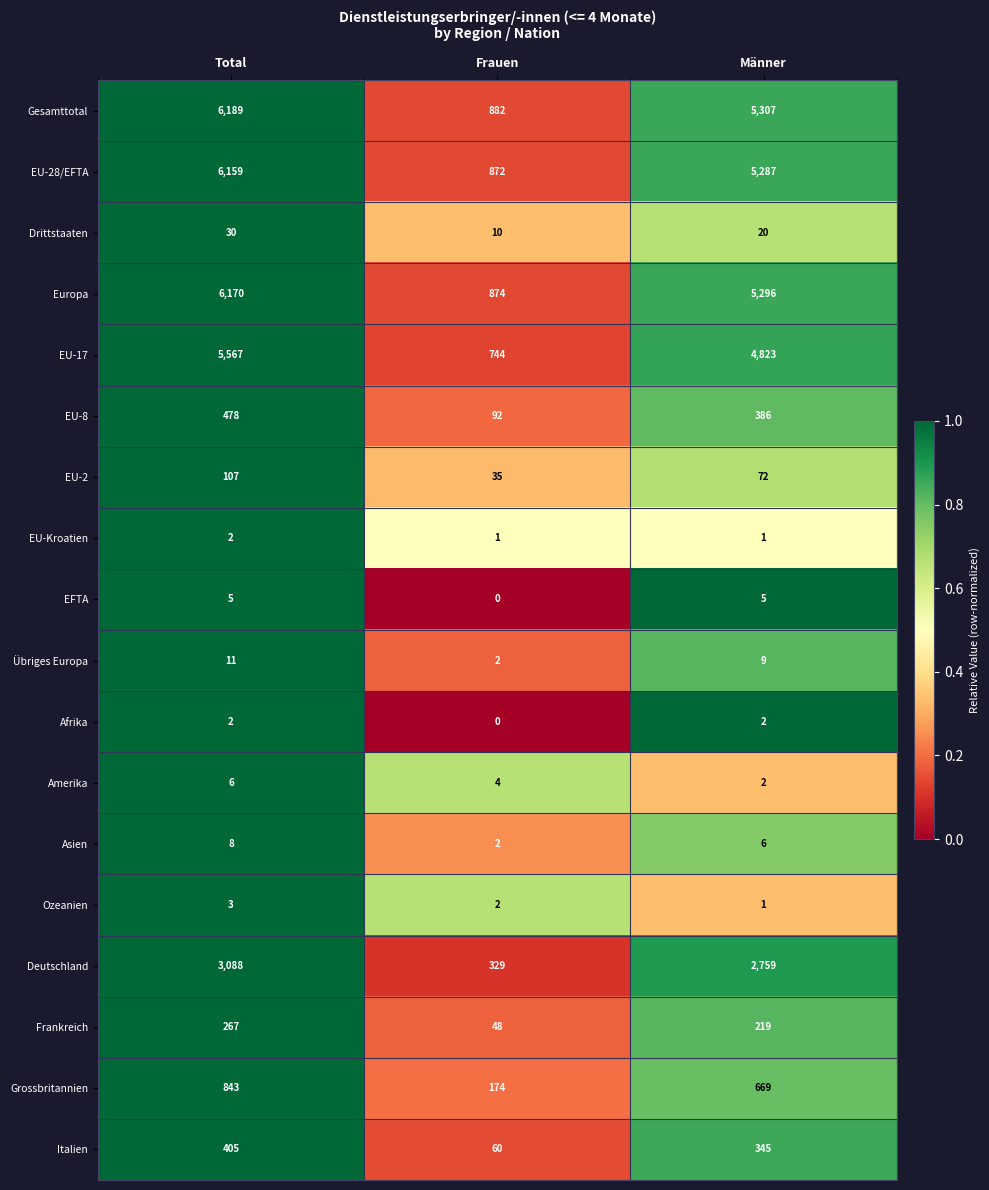

At which label does Frankreich first exceed 219?

Total